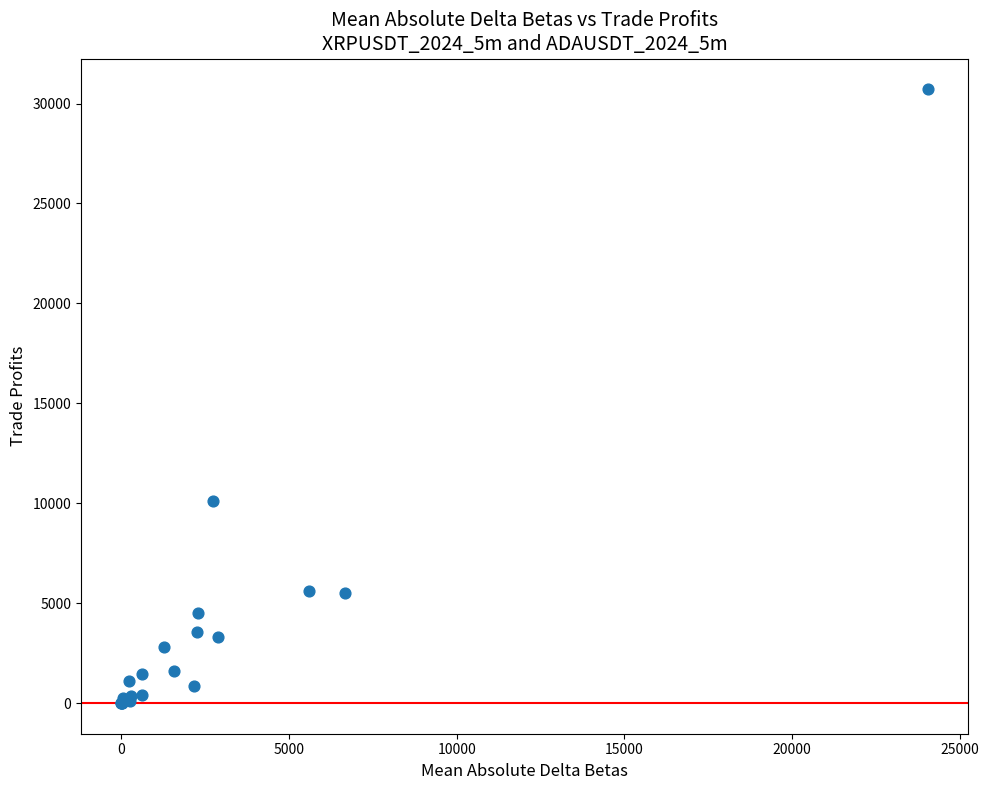

What Y value in the scatter plot is closest to 15358?

10112